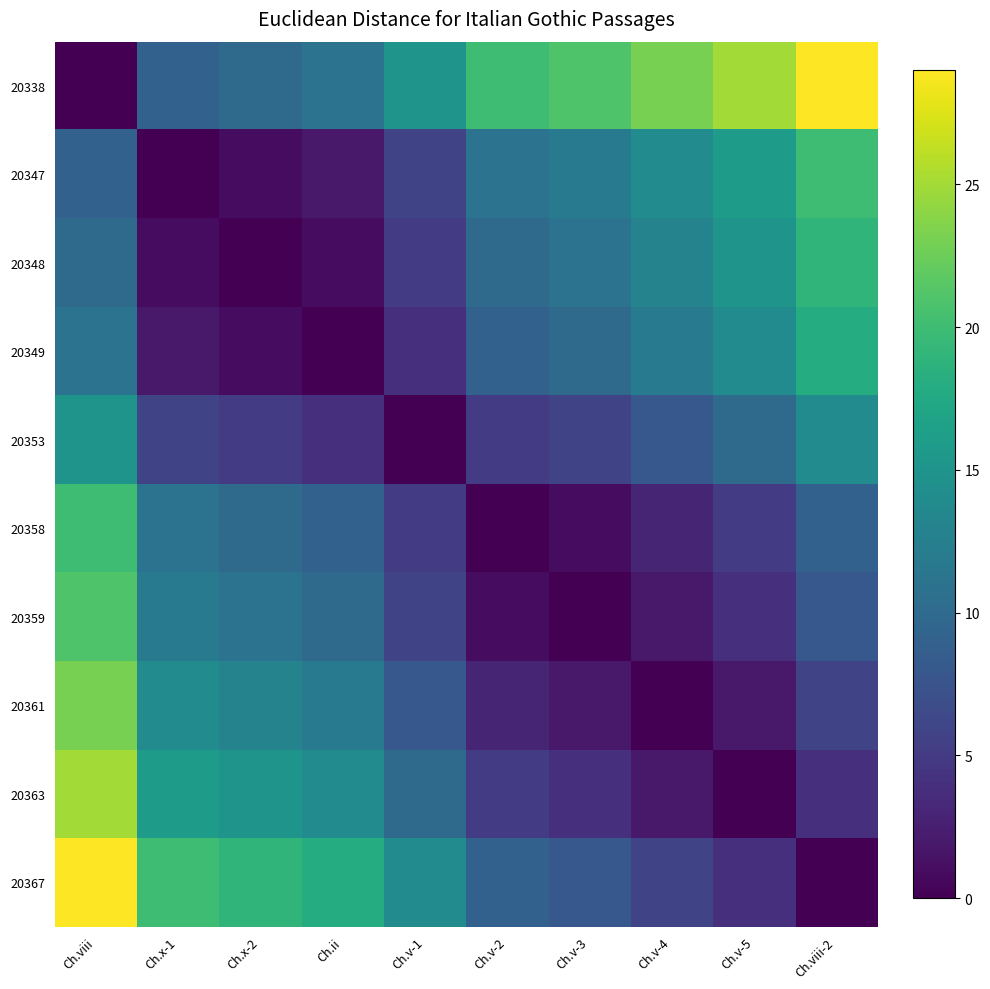

At which category is the sum across all series the highest?

Ch.viii